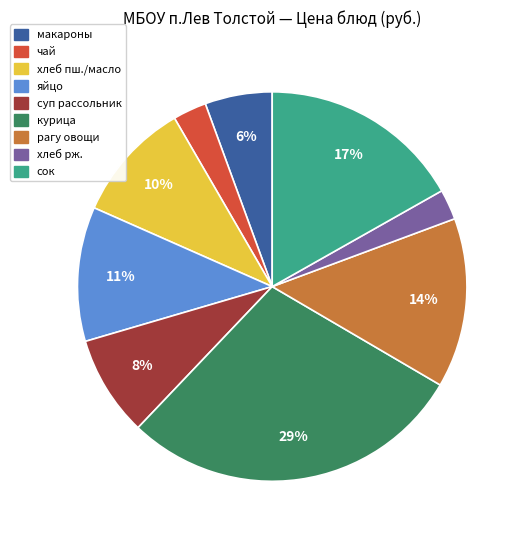

How many slices are in this pie chart?

9